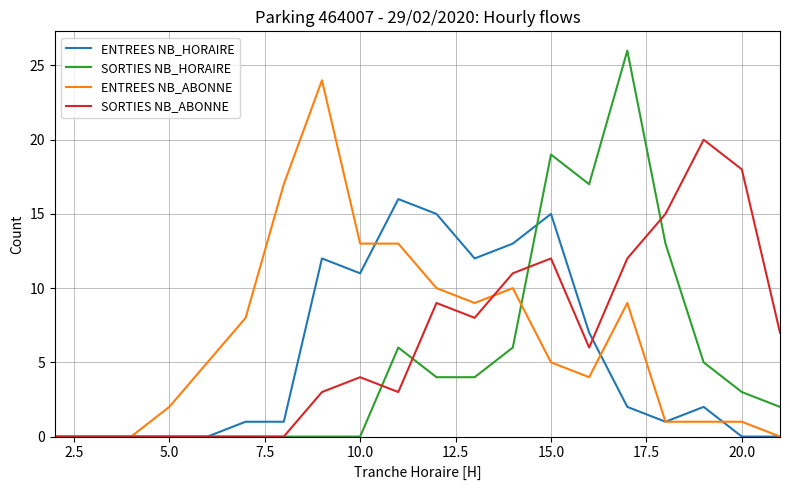

What is the maximum value shown in the chart?

26